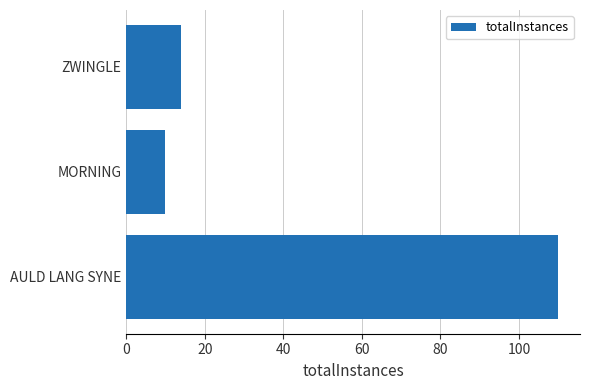

How many bars are there in total?

3